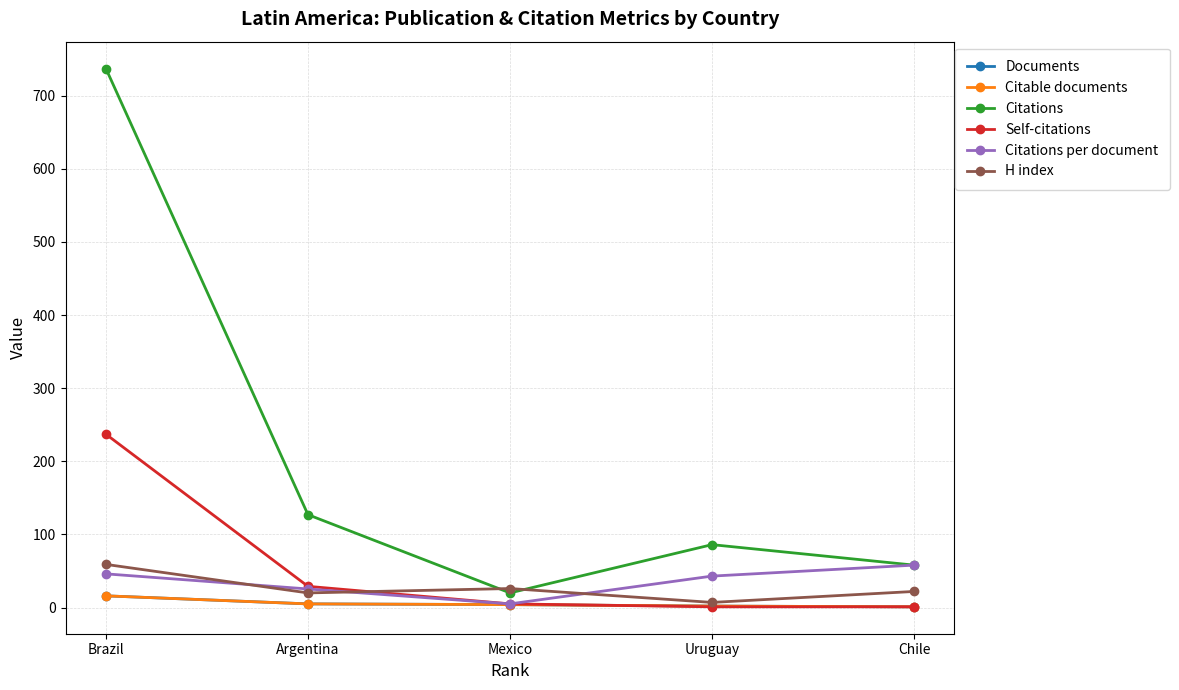

Which series has the largest total across all categories?

Citations